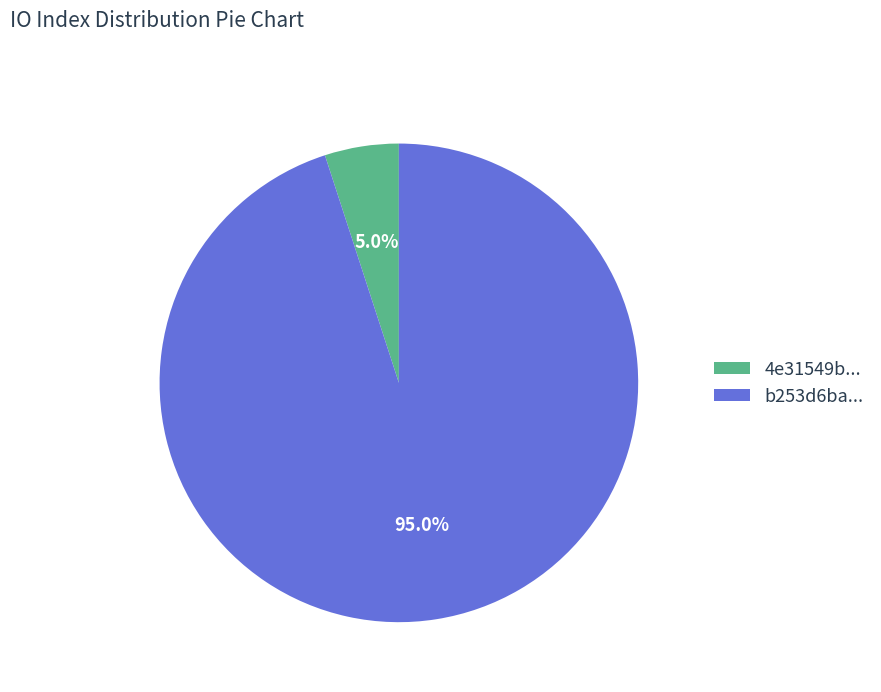

What is the largest slice in the pie chart?

b253d6ba...